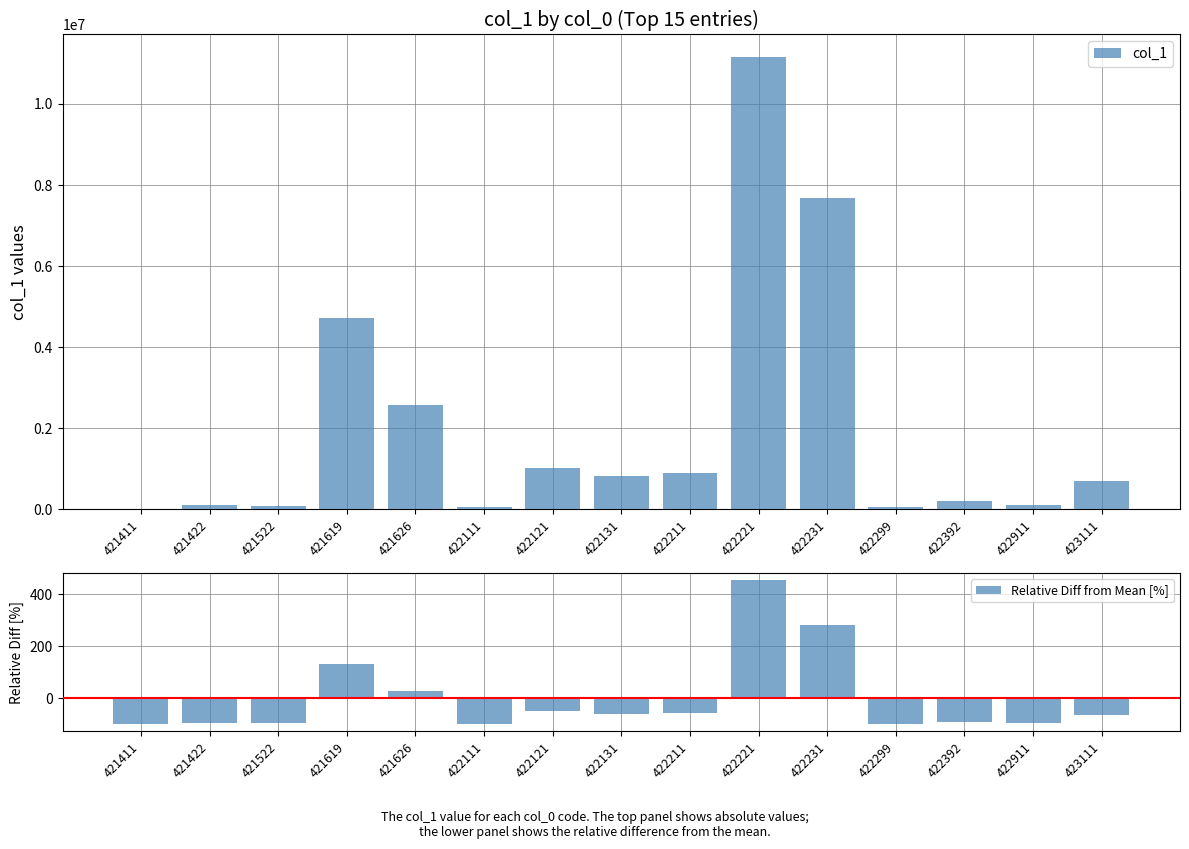

At which label does Relative Diff from Mean [%] first exceed -65?

421619